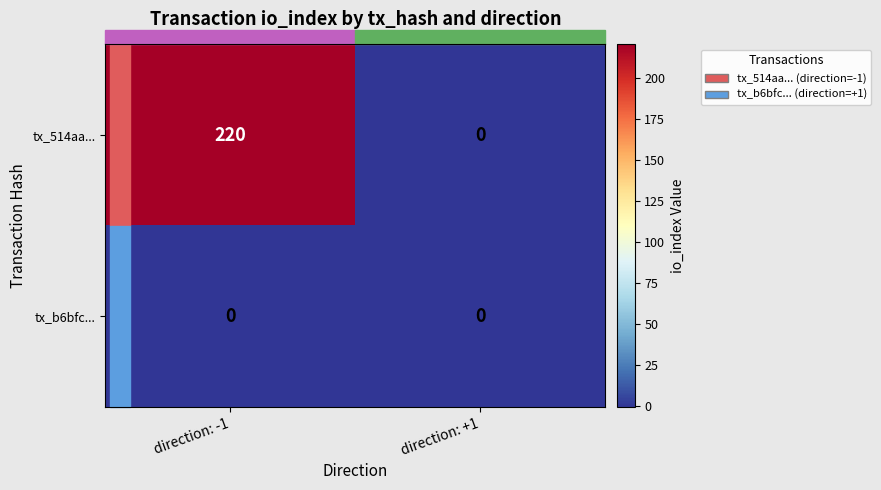

Which series has the widest spread of values?

tx_514aa...